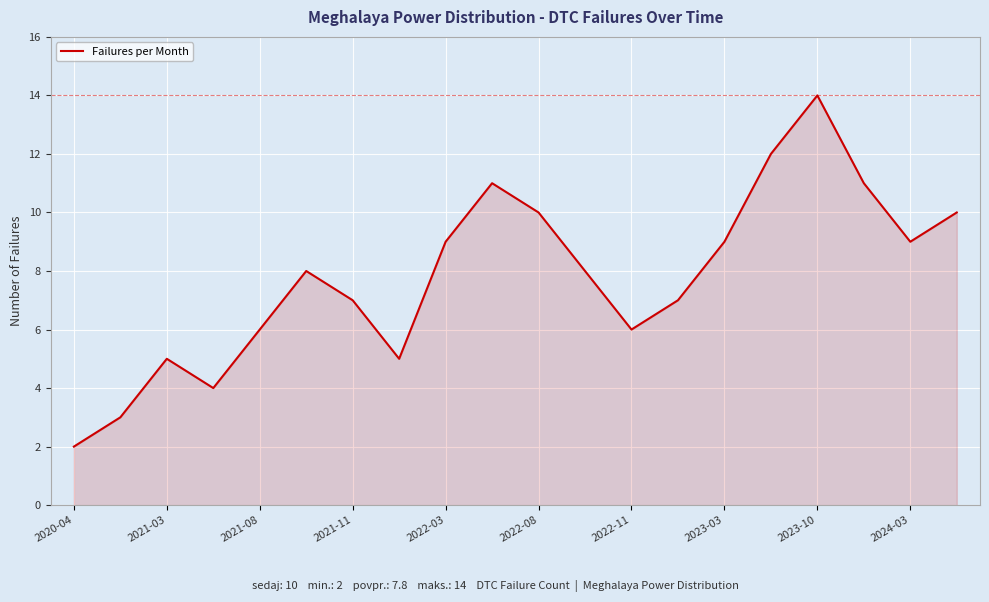

What is the average value?

8